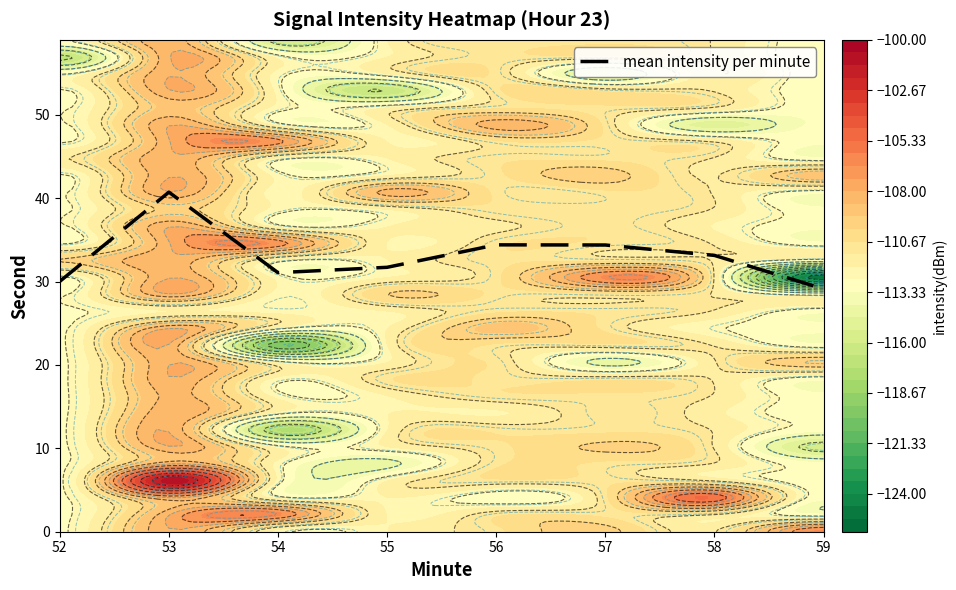

Rank the categories by value from highest to lowest.

53, 56, 57, 58, 55, 54, 52, 59